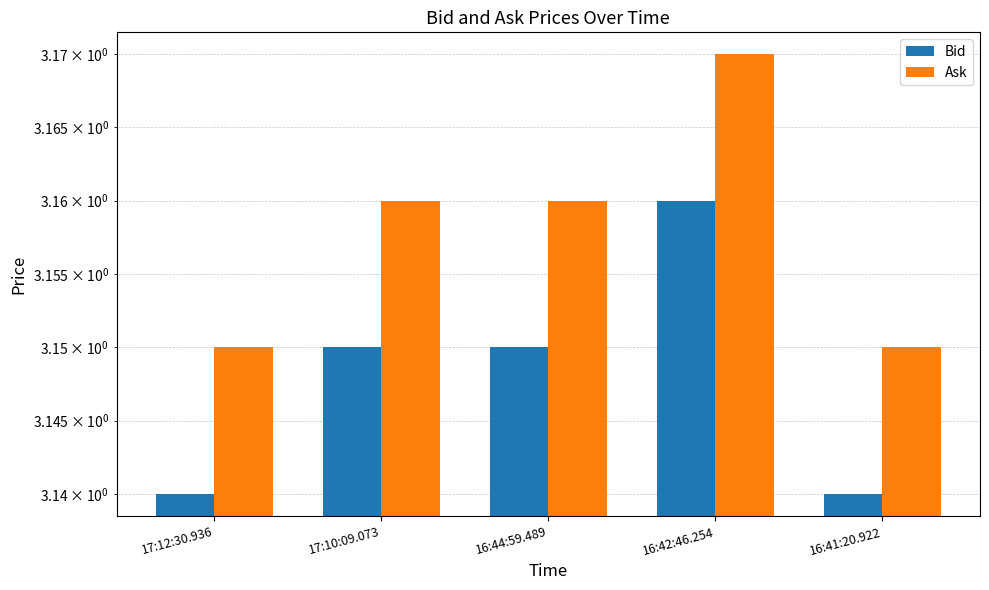

Which series has the largest total across all categories?

Ask